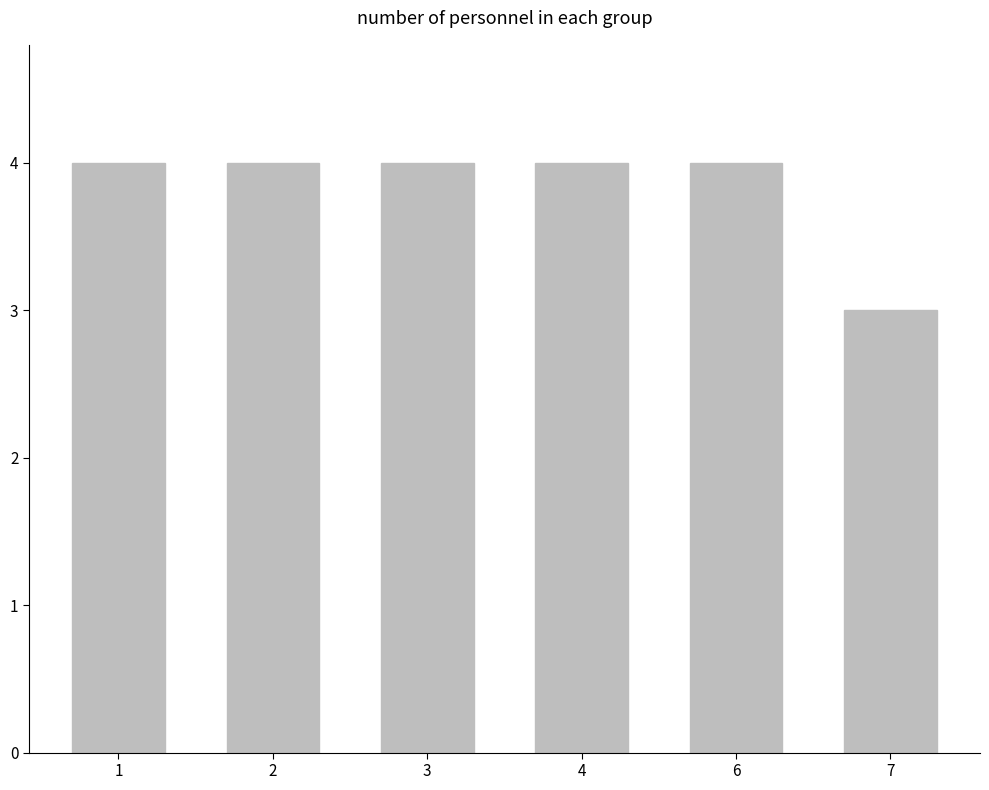

How many bars are there in total?

6